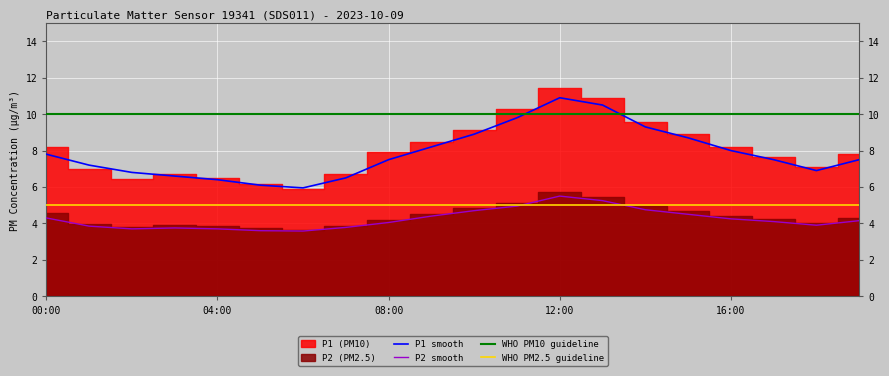

Which category has the highest value in the P1 smooth series?

12:00